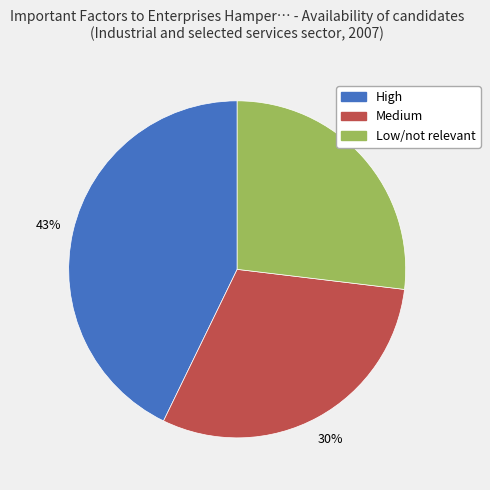

Which category has the smallest portion of the pie?

Low/not relevant